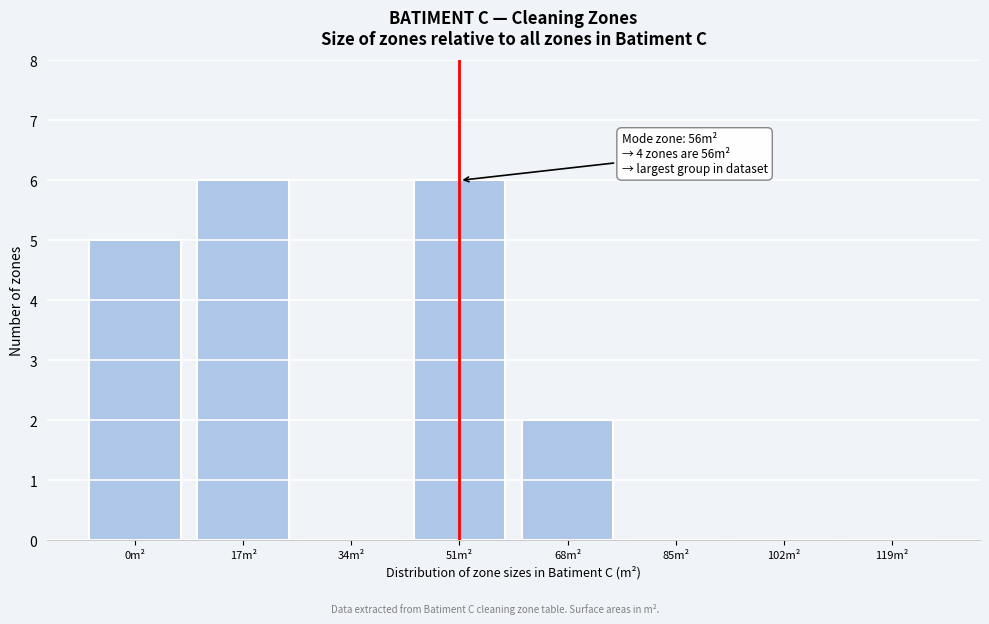

Reading right to left, extract all data points from this chart.

119m²=0	102m²=0	85m²=0	68m²=2	51m²=6	34m²=0	17m²=6	0m²=5